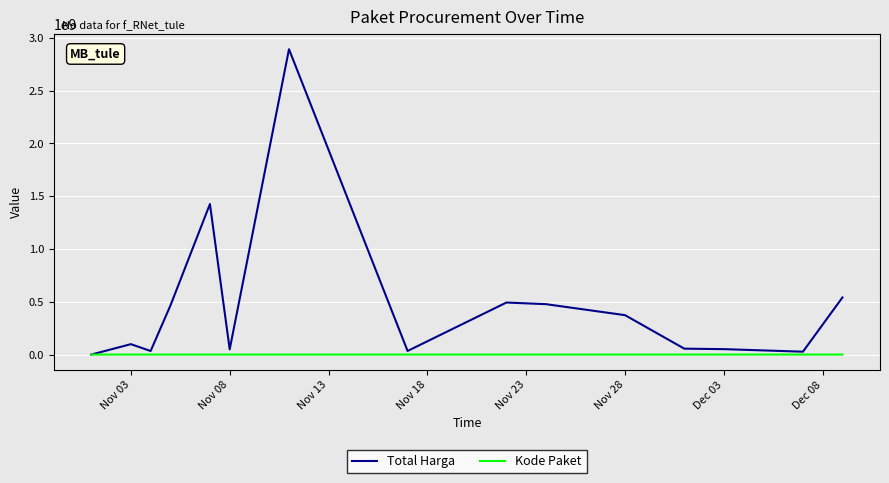

Which series has the widest spread of values?

Total Harga